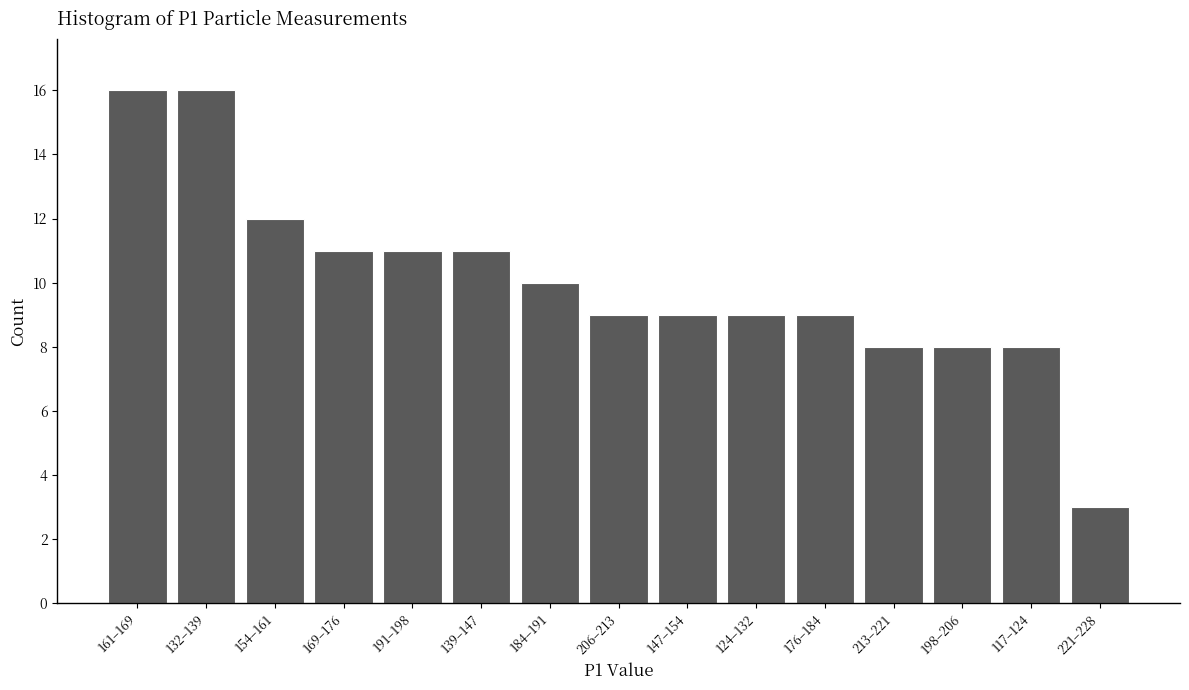

Reading left to right, what are all the values shown in this chart?

16	16	12	11	11	11	10	9	9	9	9	8	8	8	3